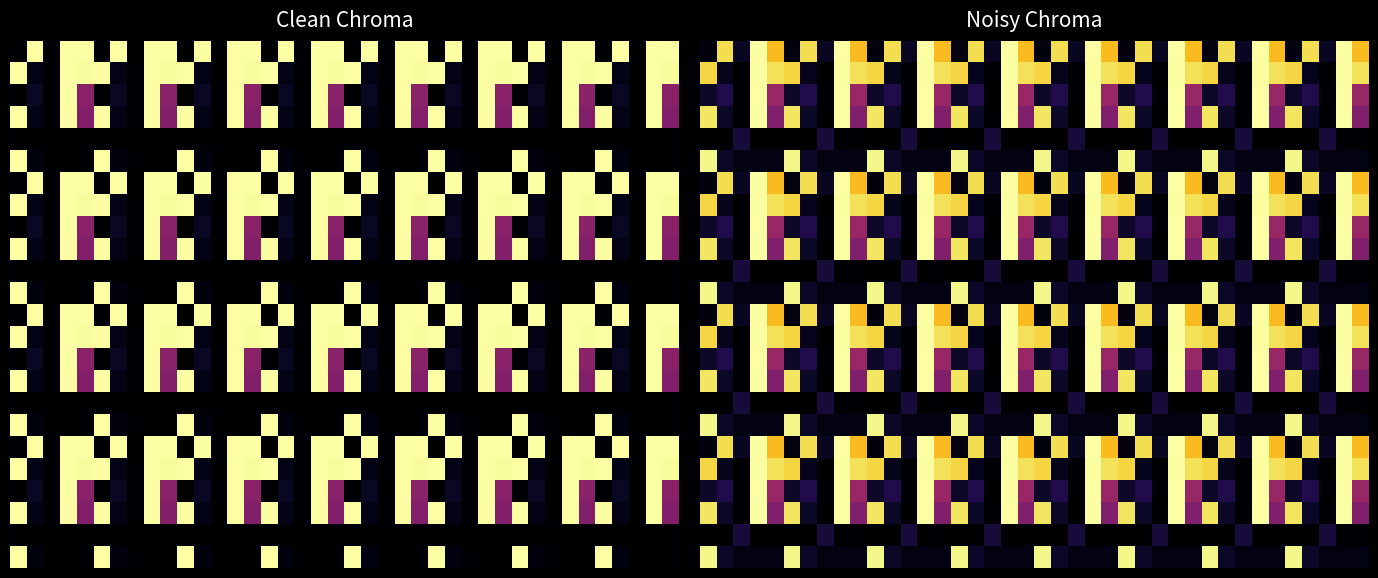

What is the total value across all series at 29?

10.3